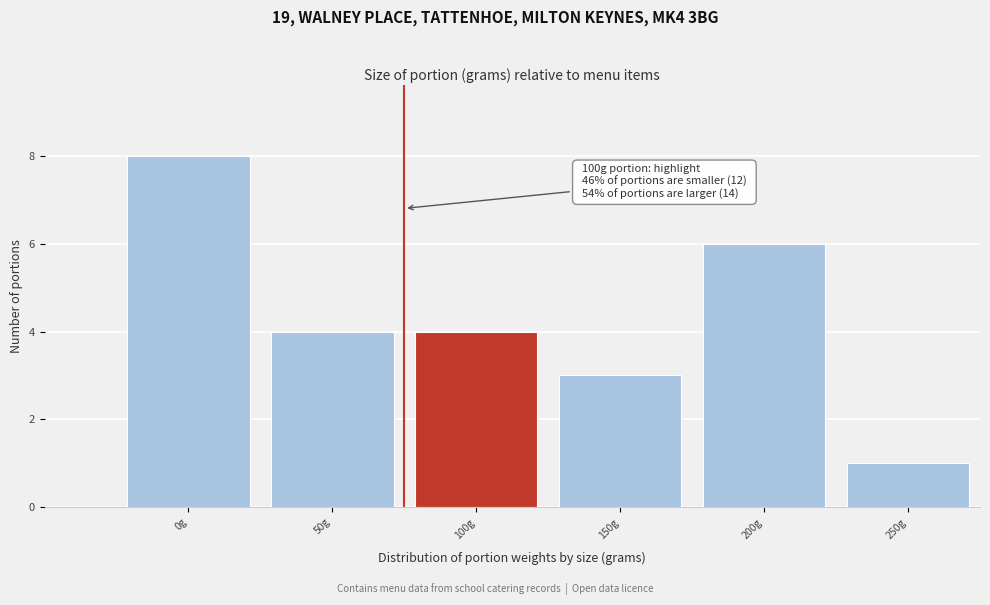

Reading right to left, extract all data points from this chart.

1	6	3	4	4	8